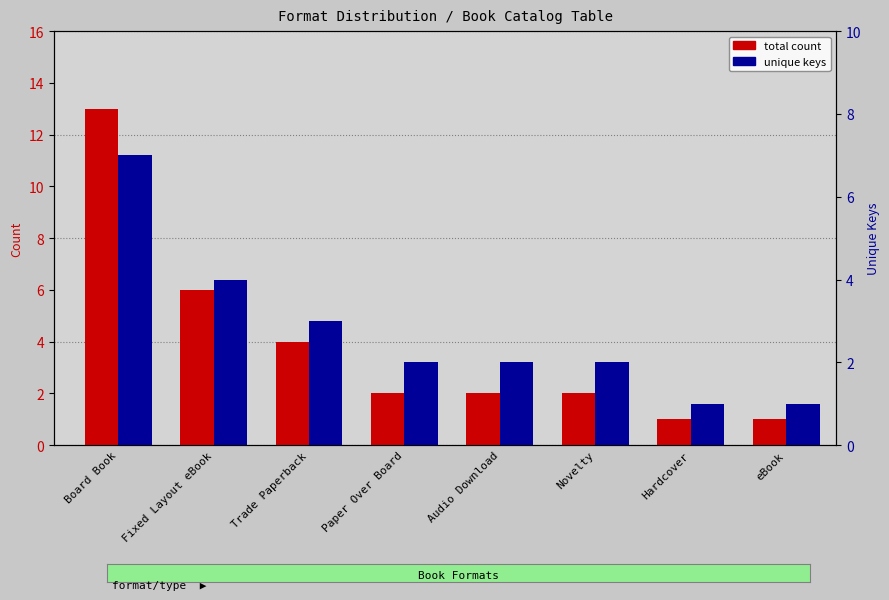

Where does the total count series first go above 2?

Board Book